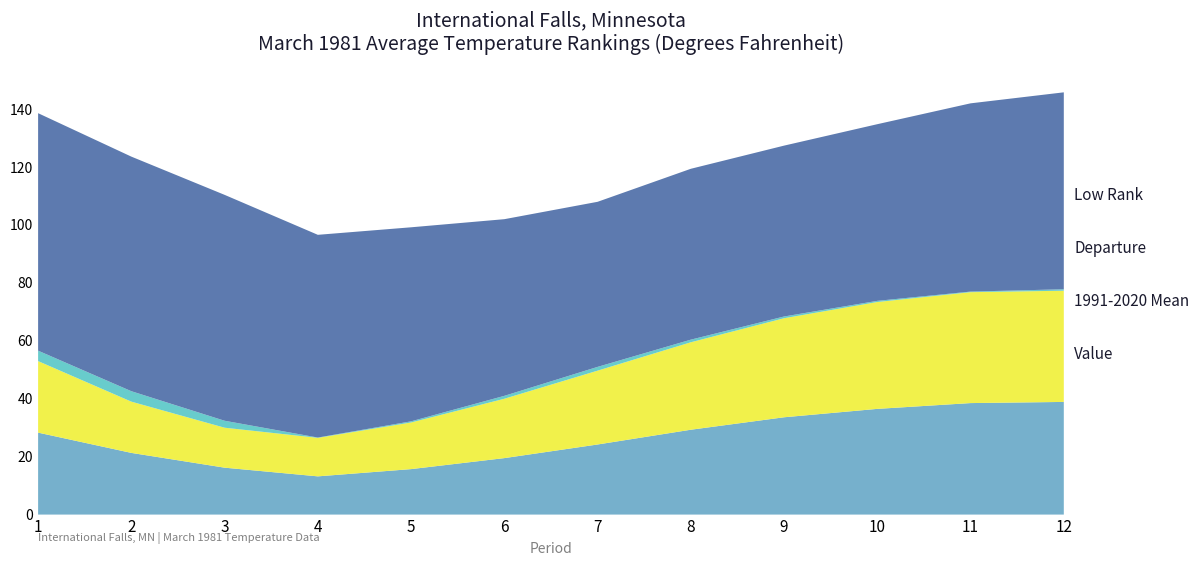

Which series has the widest spread of values?

Value